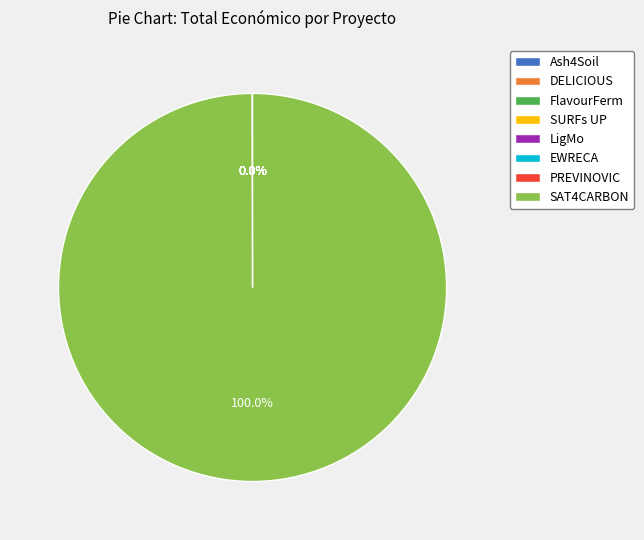

Is there any slice that represents more than half of the pie?

Yes